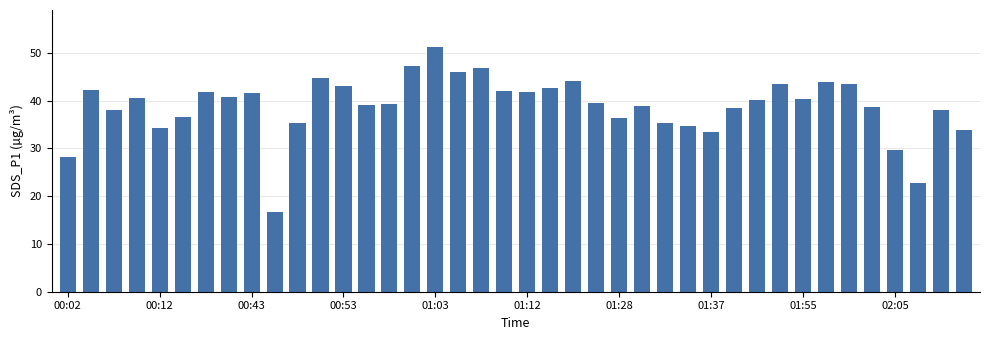

What is the maximum value shown in the chart?

51.3